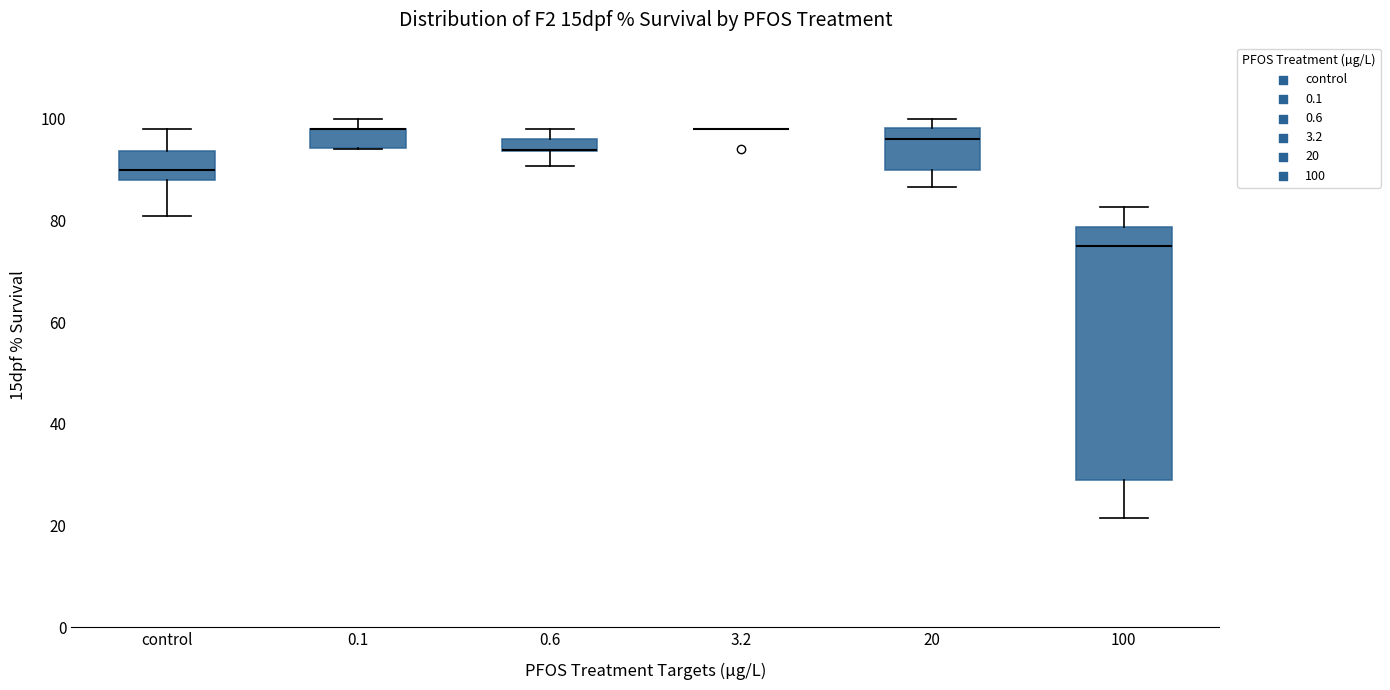

Where is the lower edge of the box for 0.1 on the y-axis? The values are not printed on the chart, so give them approximately, as read against the axis.

94